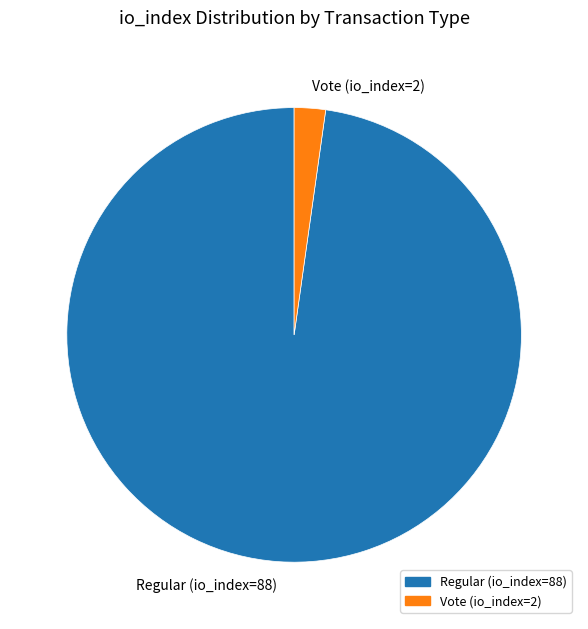

Is the sum of Vote (io_index=2) and Regular (io_index=88) greater than half?

Yes